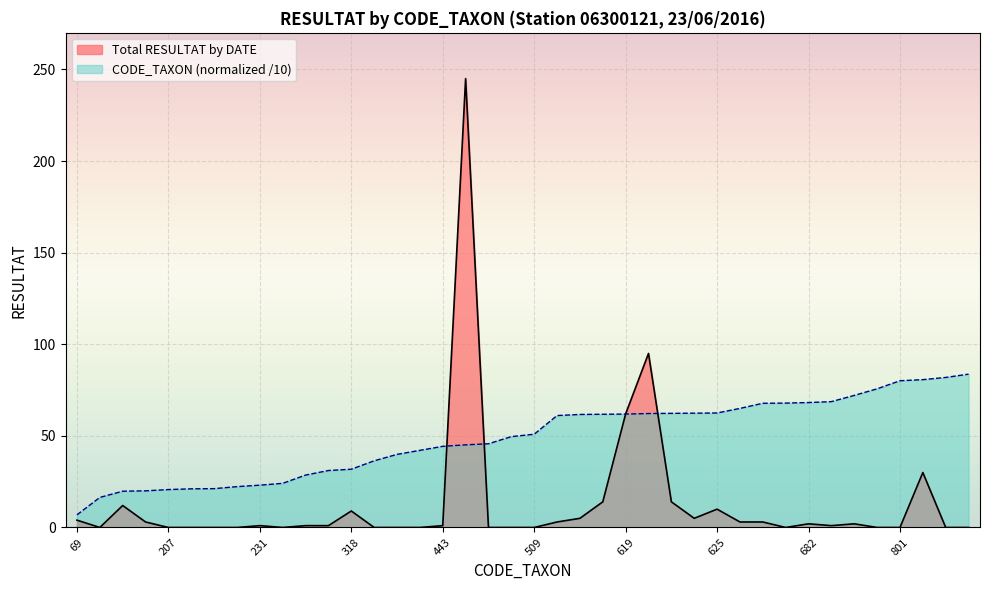

At which label is Total RESULTAT by DATE closest to 122?

622